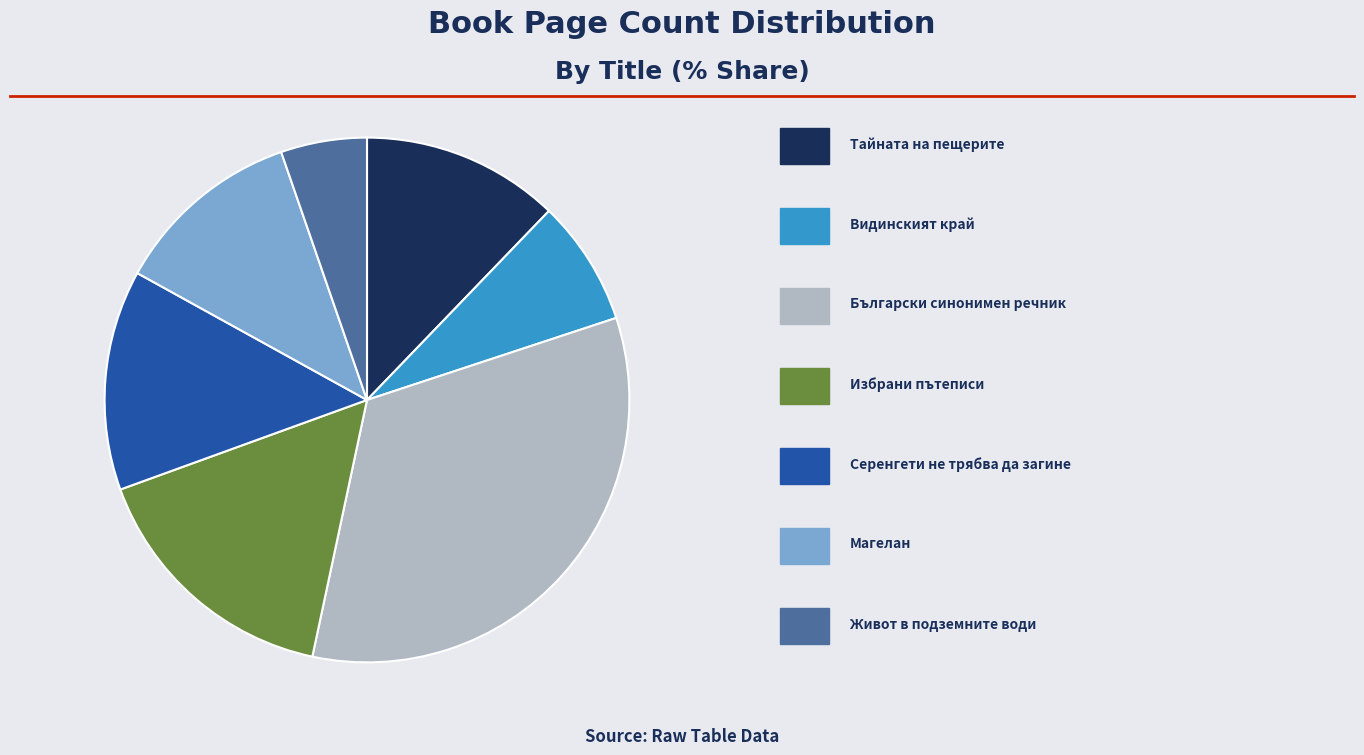

To the nearest percent, what is the combined percentage of Български синонимен речник and Магелан?

45%